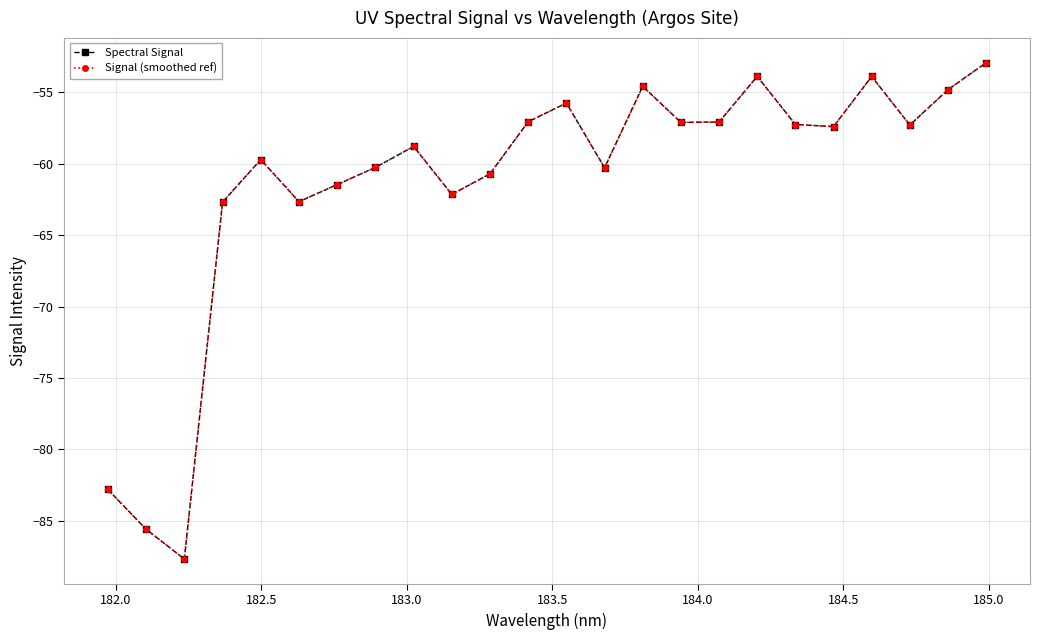

Is this an area chart (filled region under the line)?

No